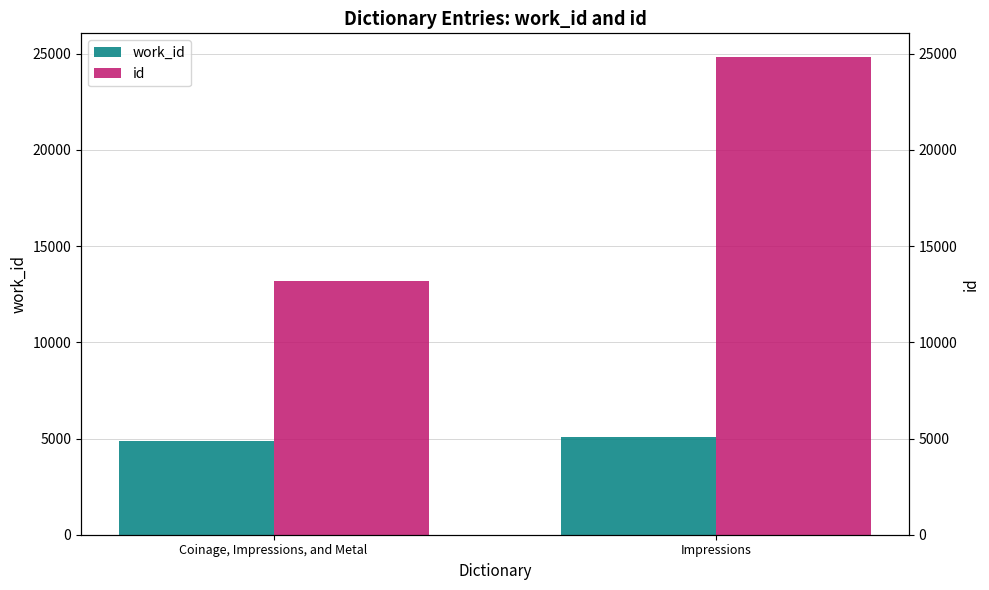

Which series has the widest spread of values?

id